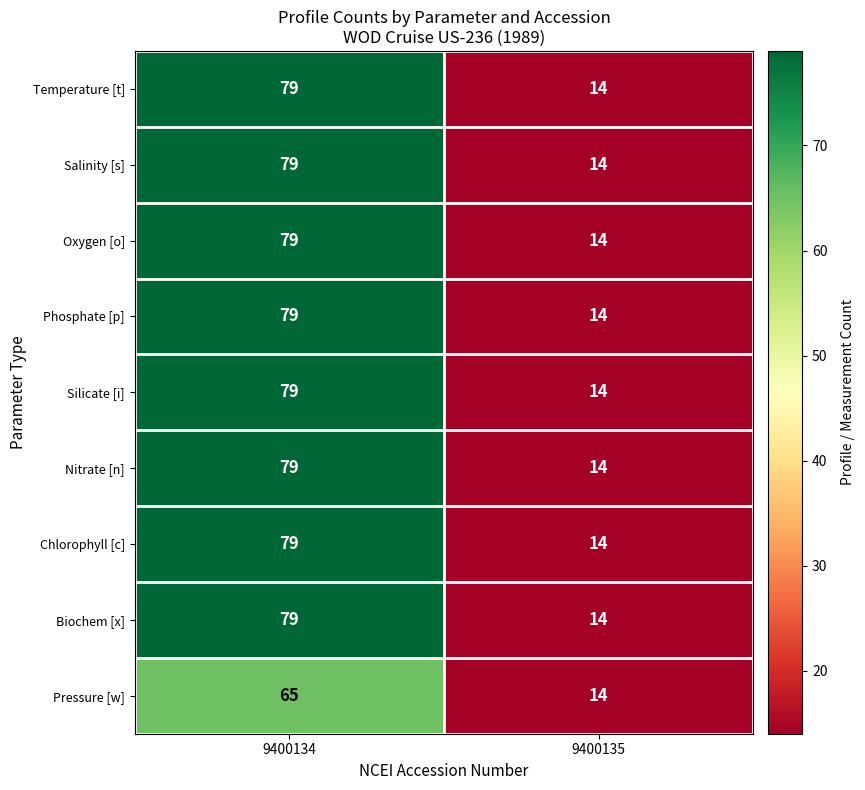

The Phosphate [p] series shows 103 at 9400134. True or false?

False